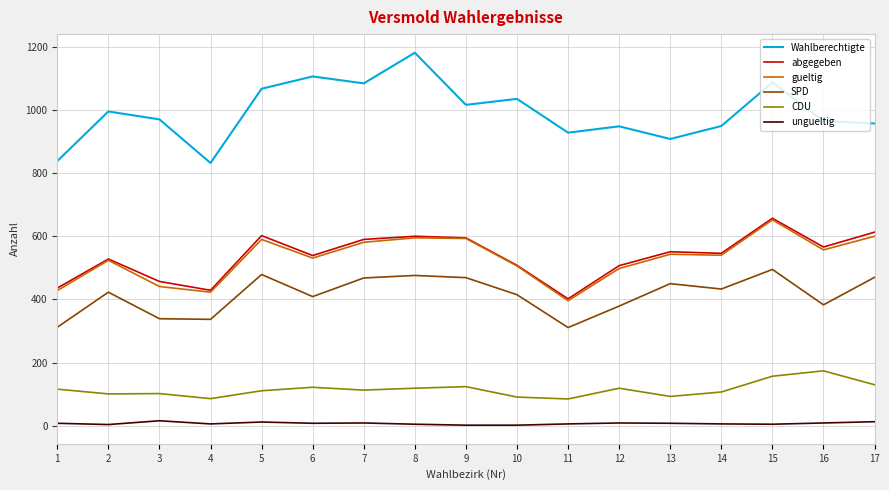

At which category is the sum across all series the highest?

15